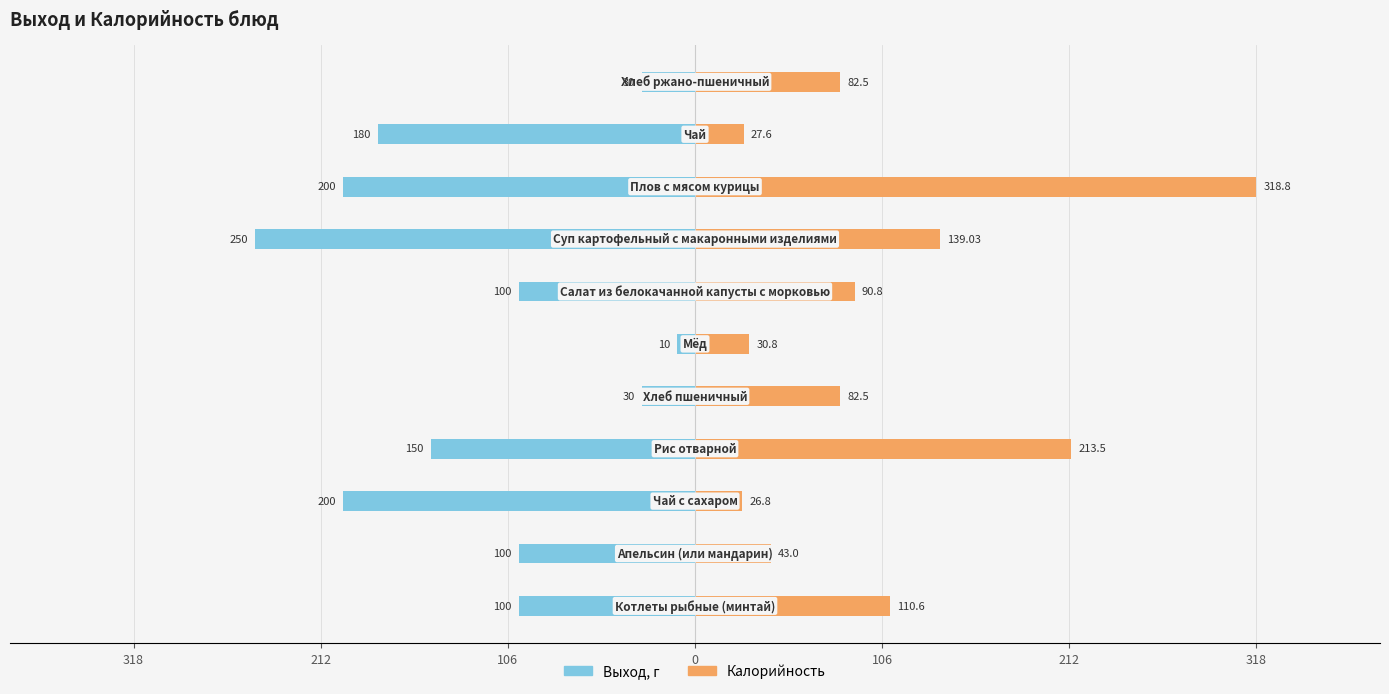

How many bars are there in each group?

2